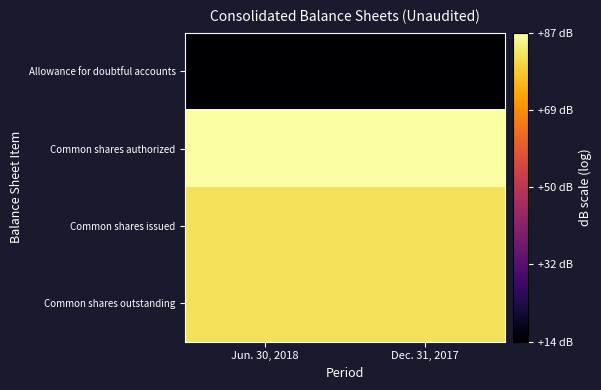

At which category is the sum across all series the highest?

Jun. 30, 2018